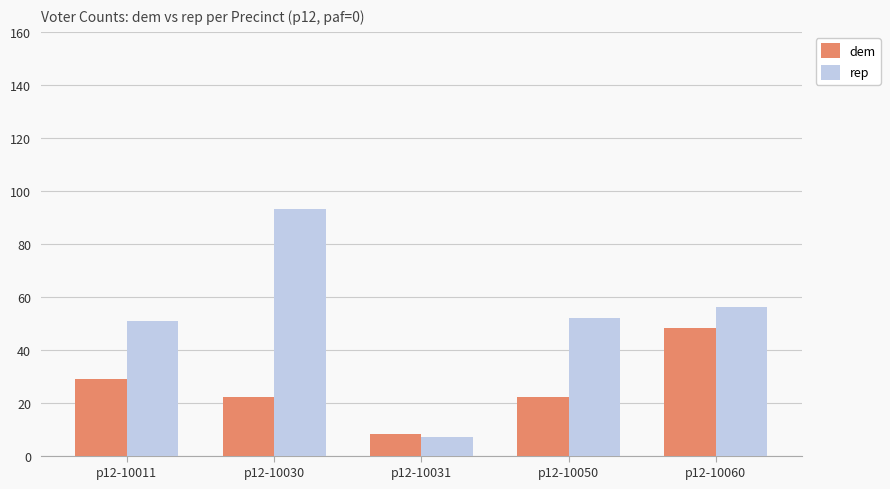

Is the value of dem at p12-10050 greater than the value of rep at p12-10030?

No